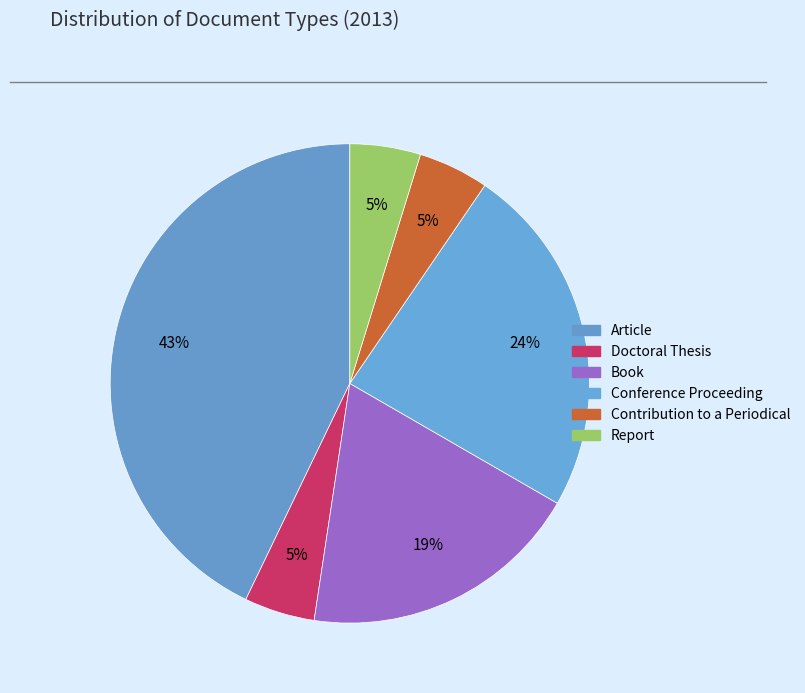

True or false: Article accounts for 36% of the total.

False